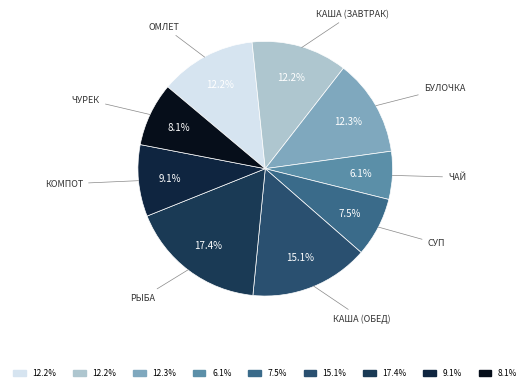

How many segments does this pie chart have?

9